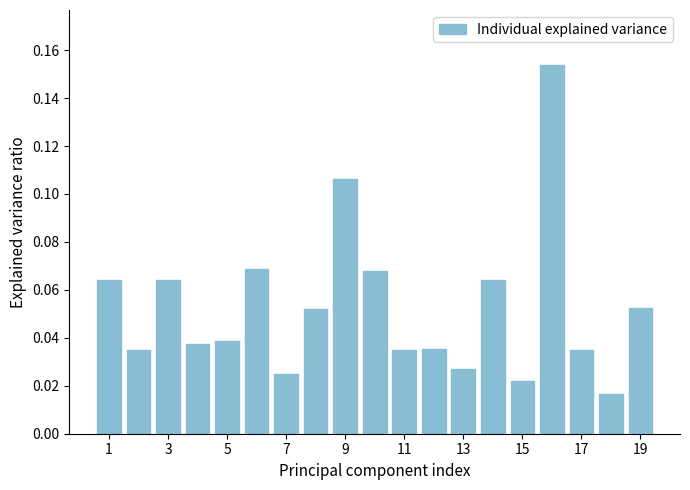

Count the values in the range 0 to 1.

19